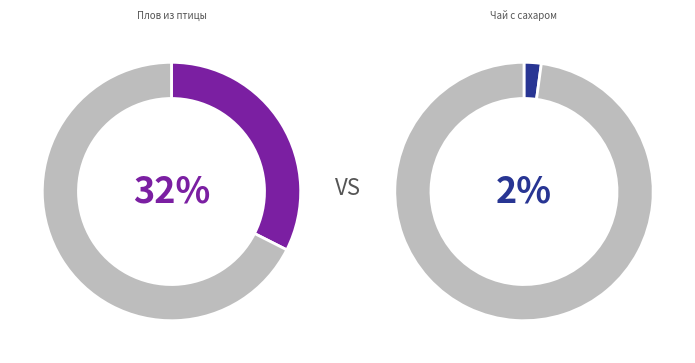

Is it true that Птица тушеная в соусе is 29% of the pie?

False